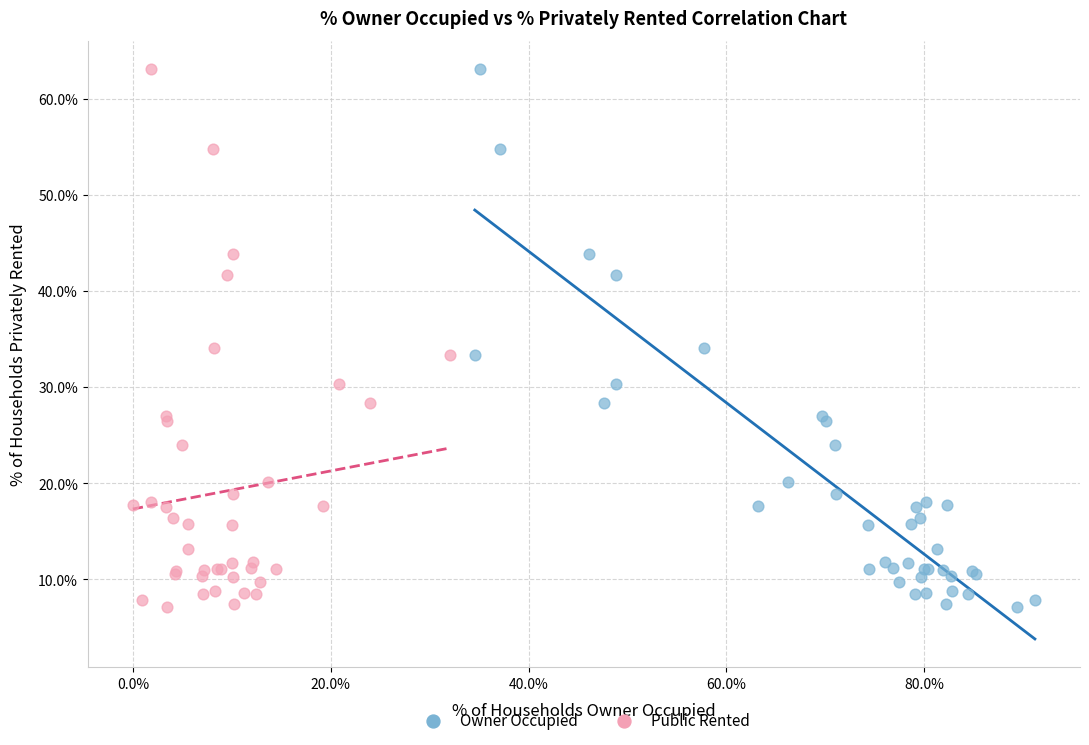

What are all the series names shown in the legend?

Owner Occupied, Public Rented